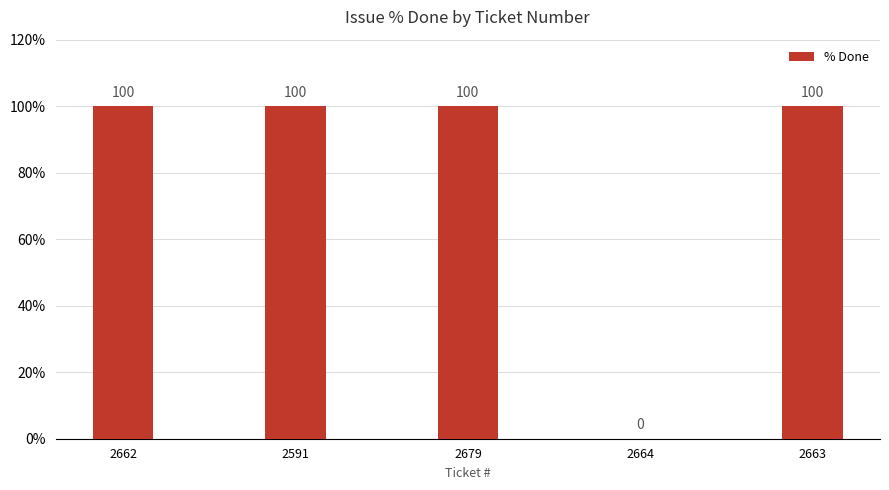

What is the maximum value shown in the chart?

100